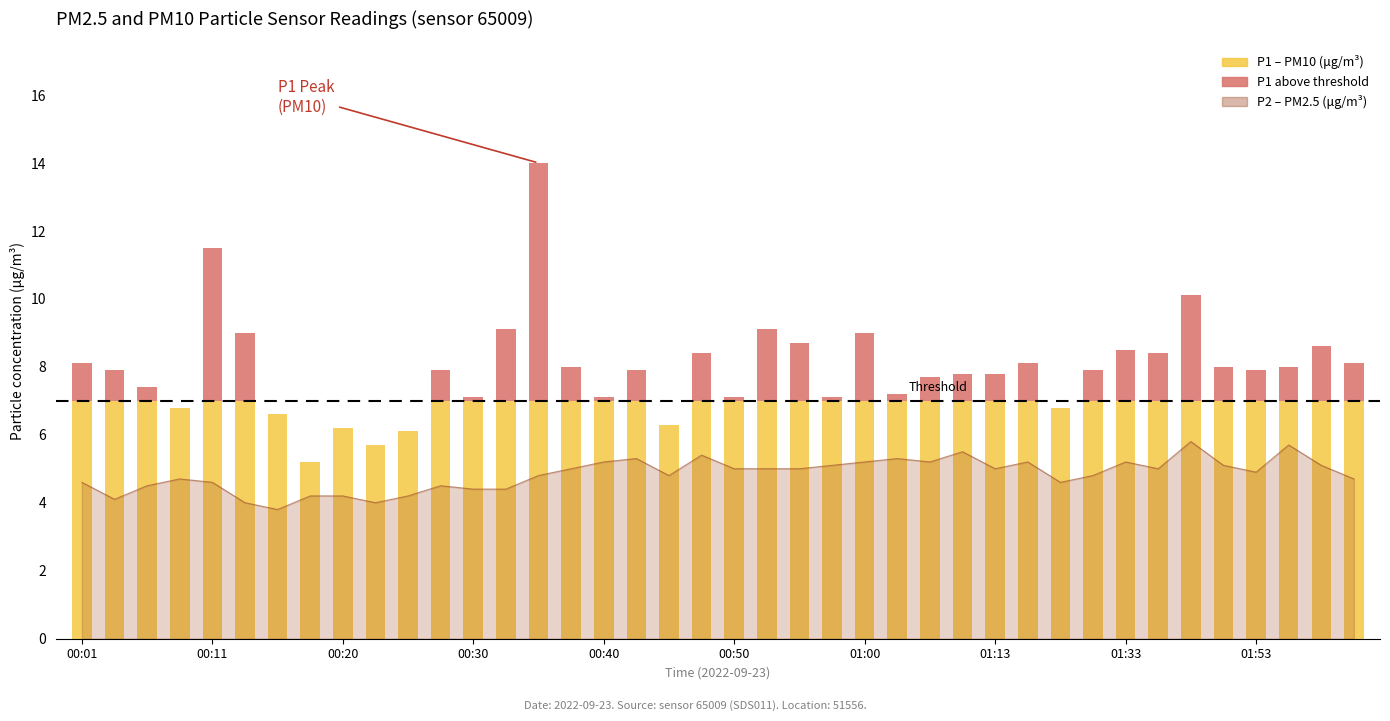

The value at 00:20 is 1.6. True or false?

False